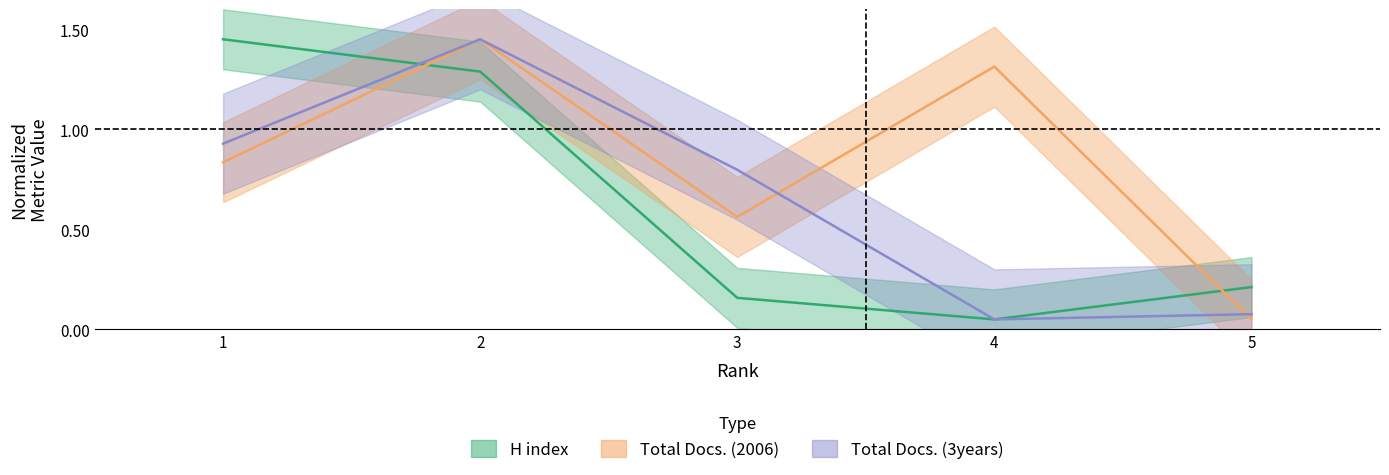

What is the average value of the Total Docs. (2006) series?

0.8